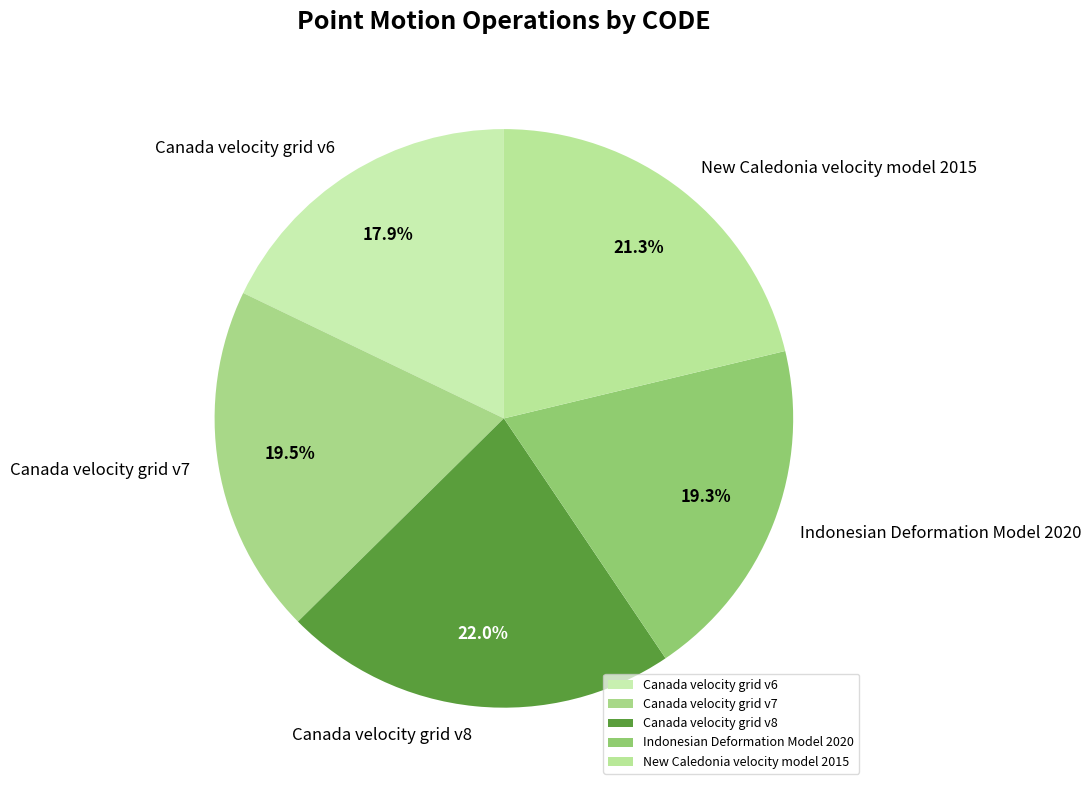

Approximately how many times larger is the value at Canada velocity grid v8 compared to New Caledonia velocity model 2015?

1.0